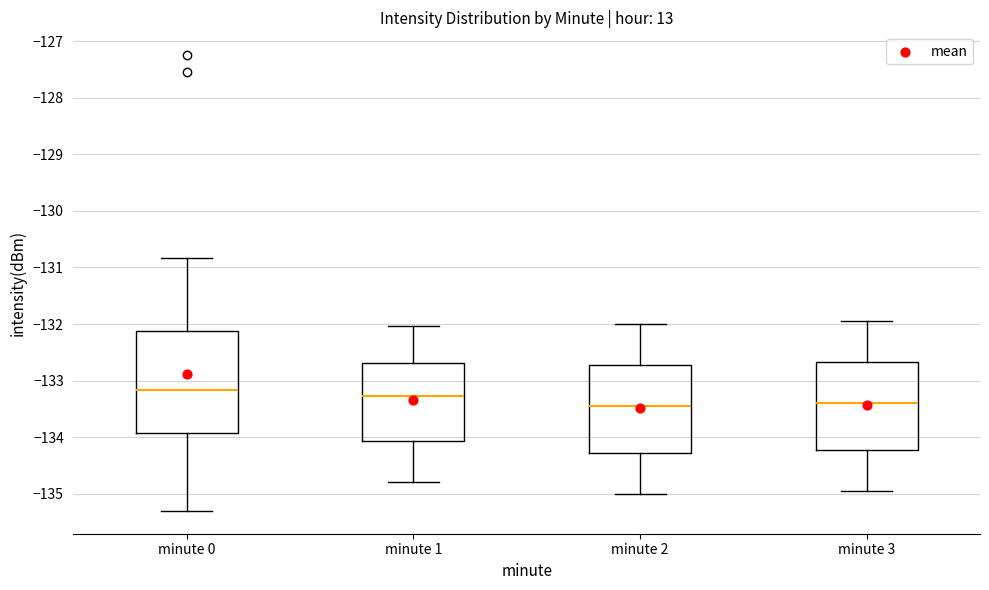

Where is the upper edge of the box for minute 0 on the y-axis? The values are not printed on the chart, so give them approximately, as read against the axis.

-132.1